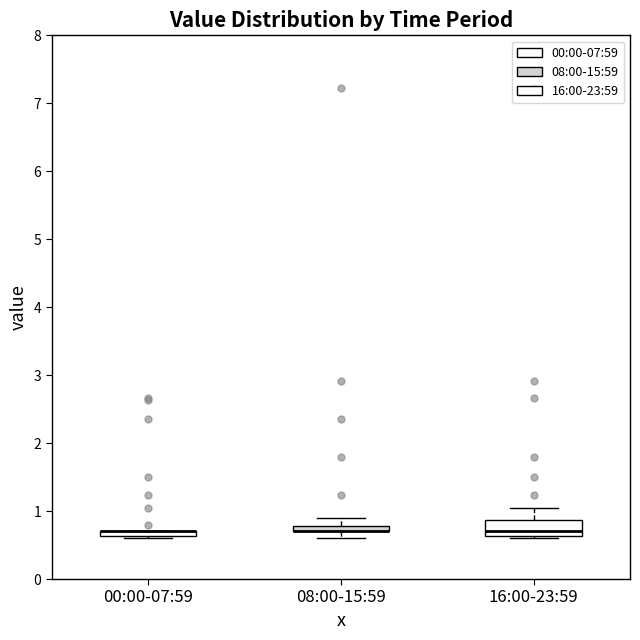

Comparing the boxes themselves (not the whiskers), which one is the tallest?

16:00-23:59